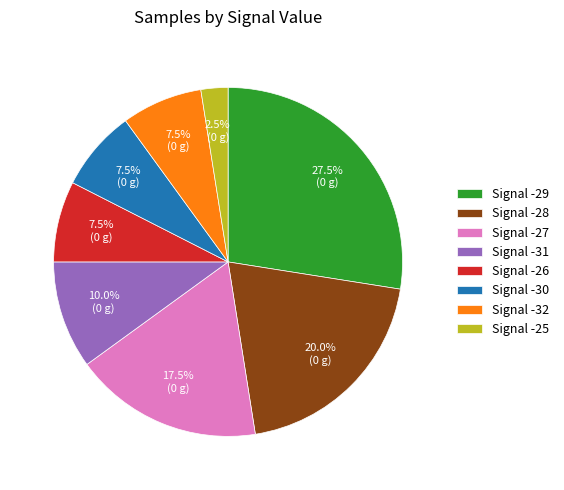

What is the ratio of the value at Signal -29 to the value at Signal -25?

11.0